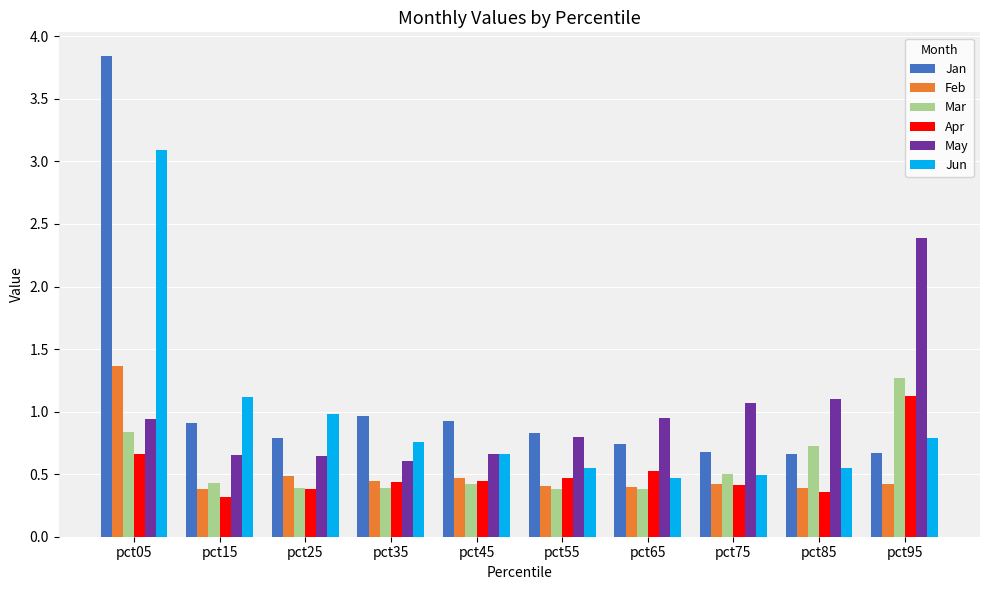

The Jun series shows 1.0 at pct45. True or false?

False